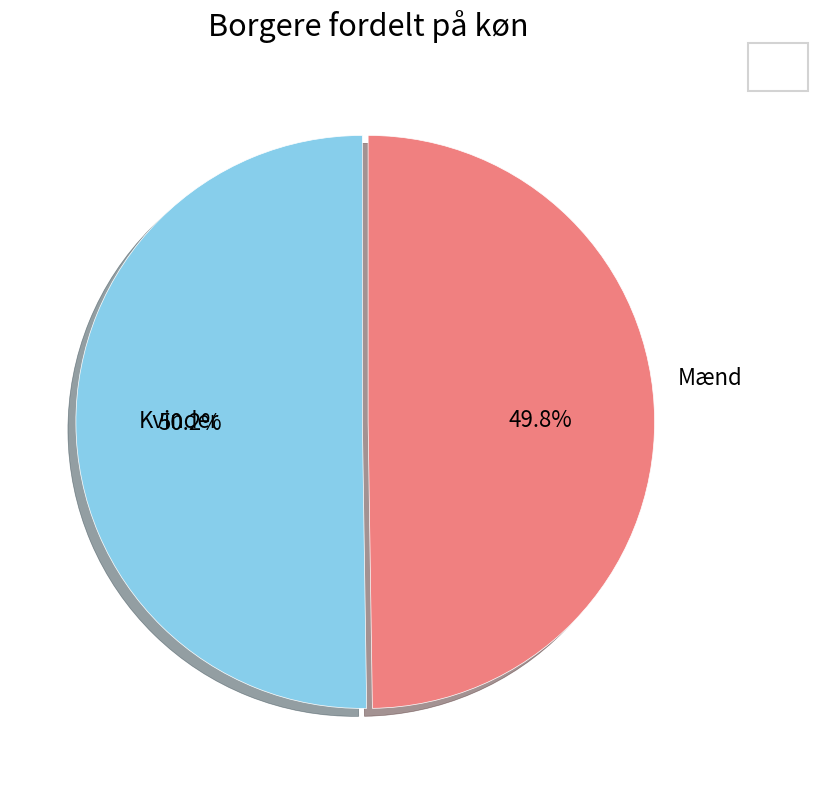

Does any single category account for the majority?

Yes